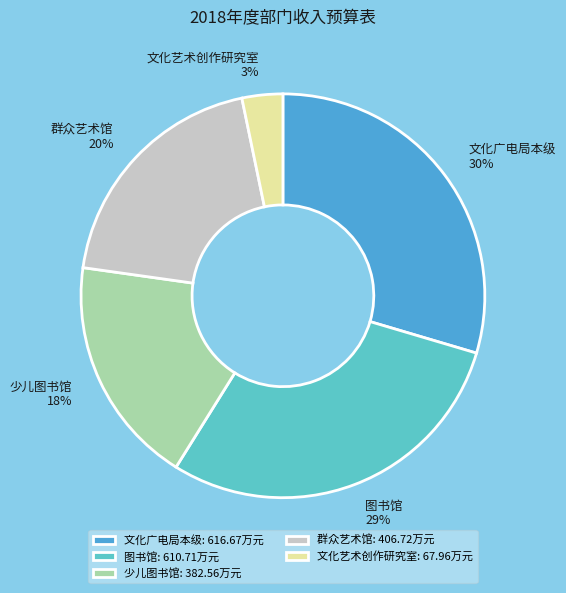

Does 少儿图书馆 represent more than half of the total?

No